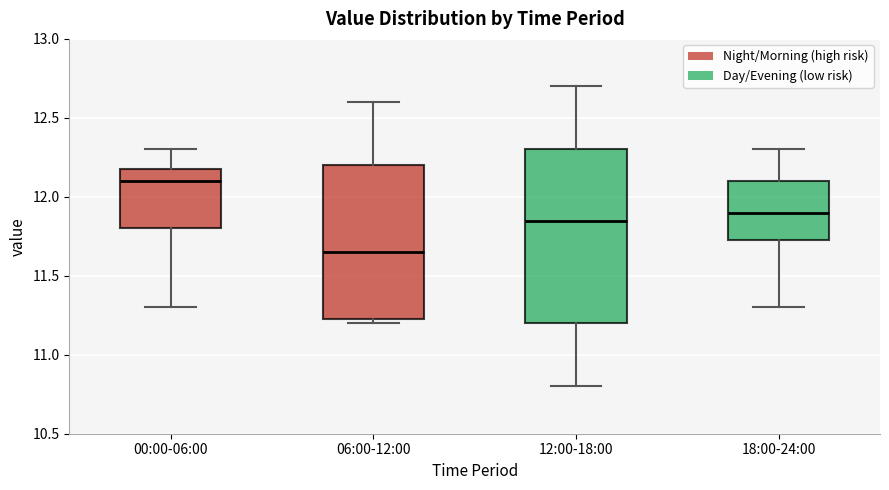

Comparing the boxes themselves (not the whiskers), which one is the tallest?

12:00-18:00